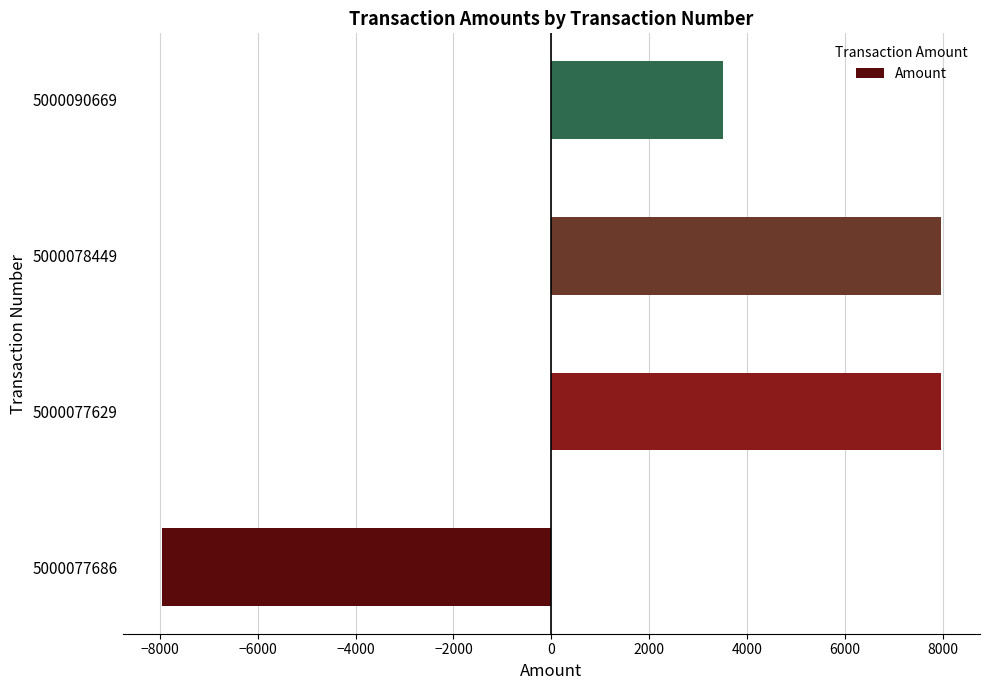

Where is the data nearest to the value 0?

5000090669